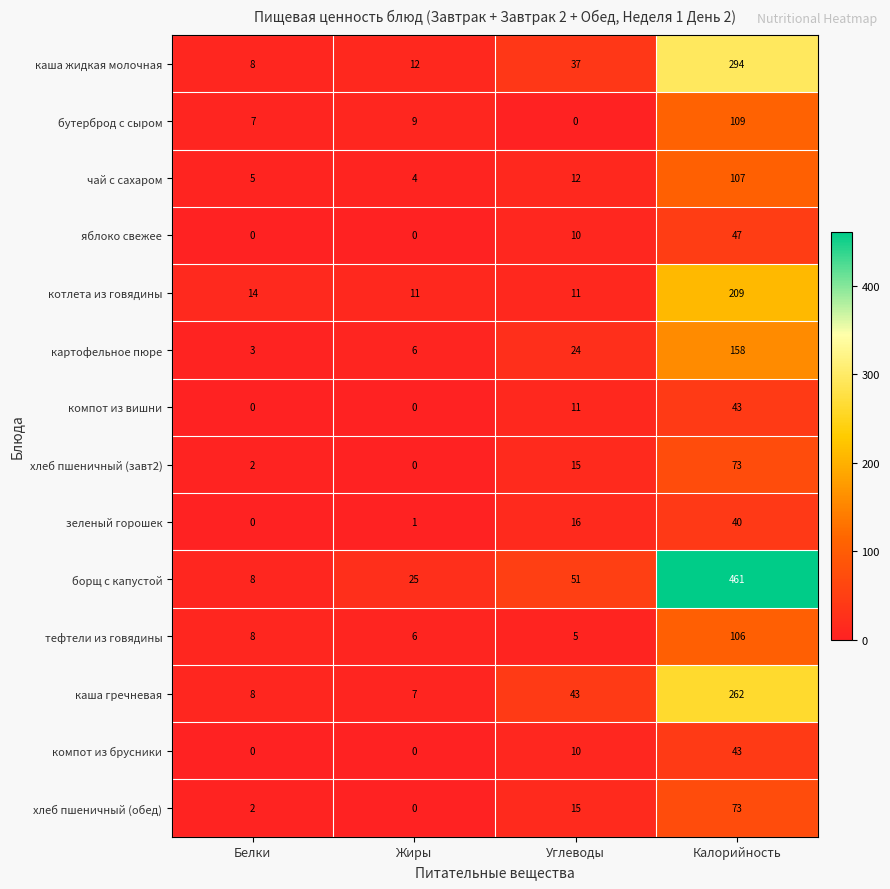

The value of хлеб пшеничный (обед) at Белки is 2. True or false?

True